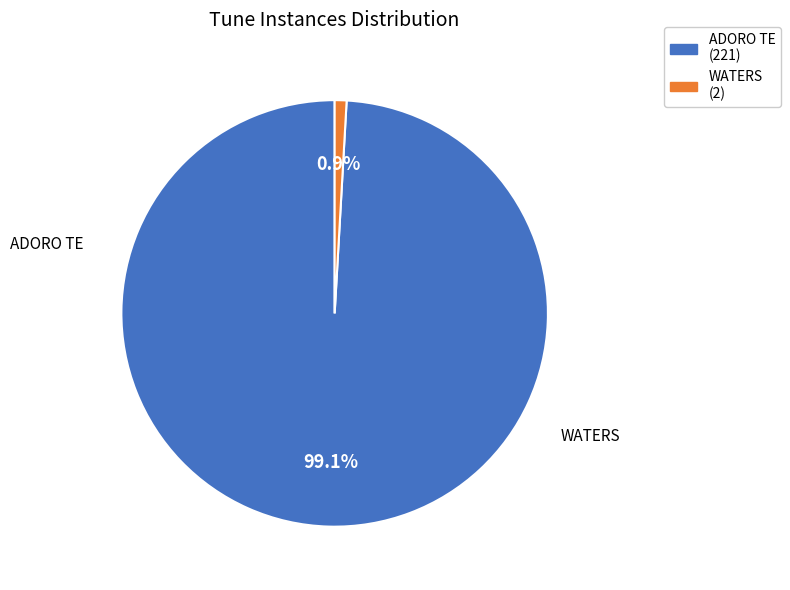

Which has a higher value, ADORO TE or WATERS?

ADORO TE